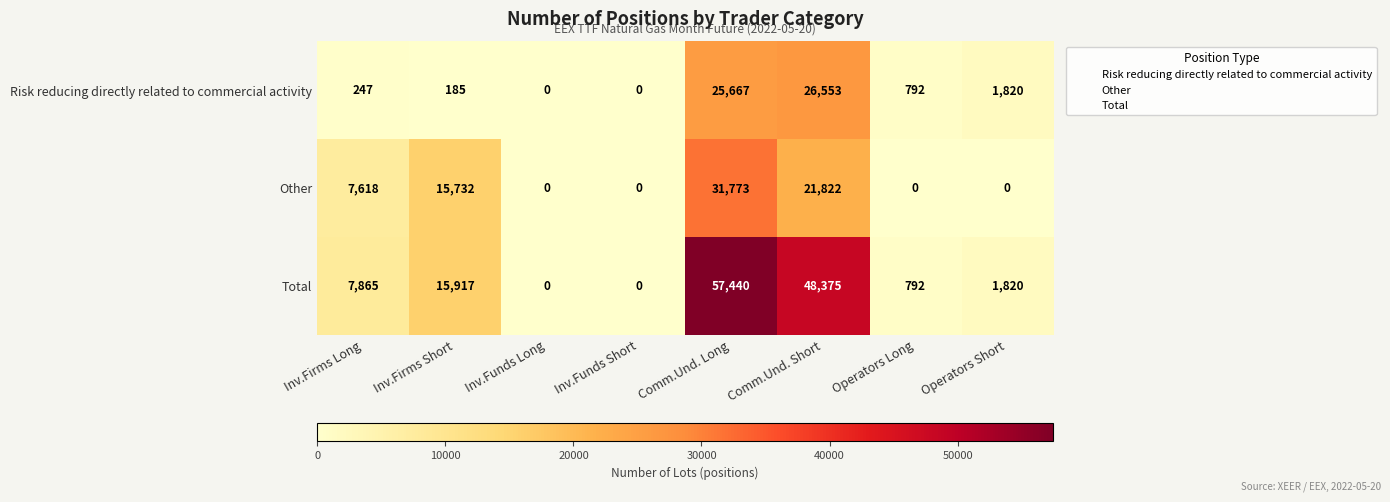

Which series has the largest total across all categories?

Total